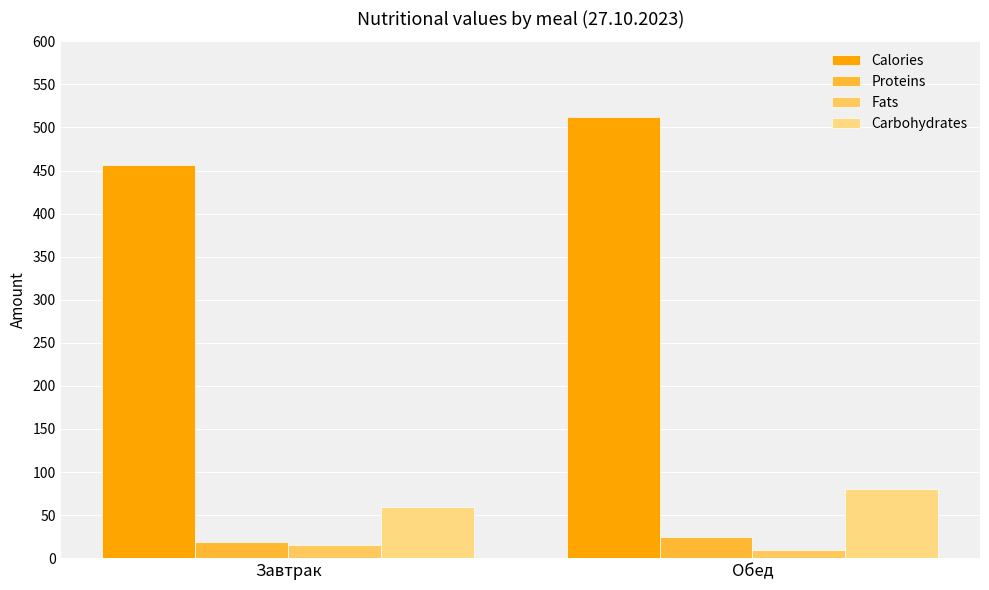

What is the total value across all series at Завтрак?

550